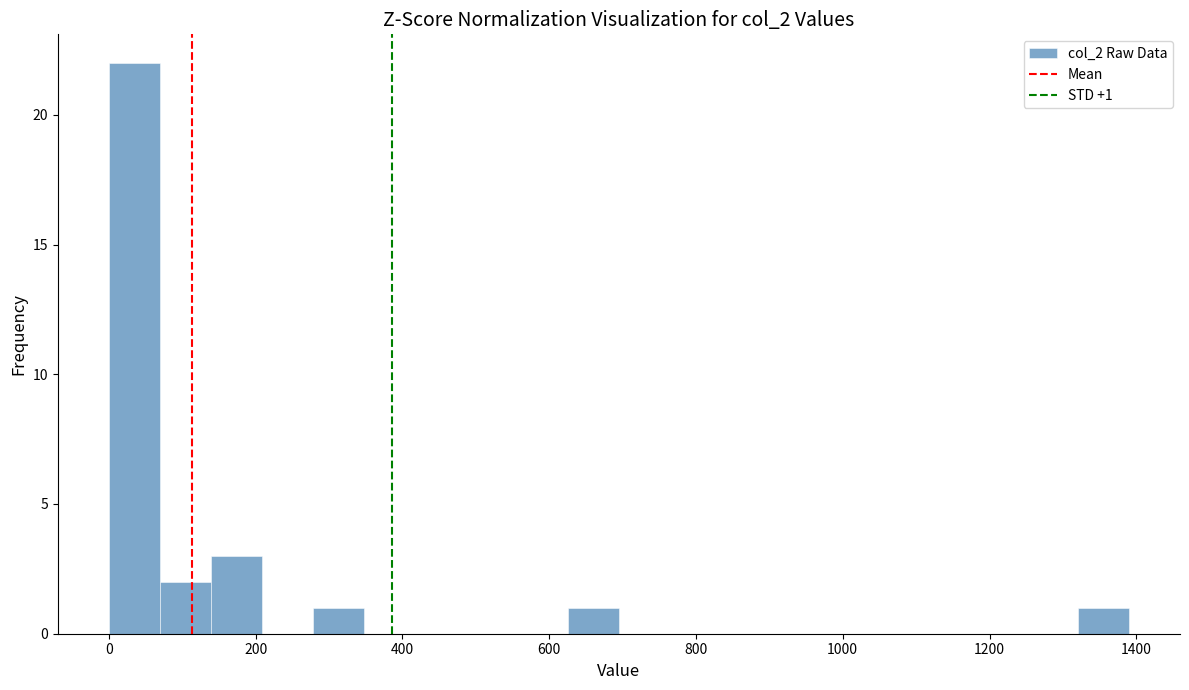

Around what value on the x-axis is the tallest bar? Give the approximate position of its centre, as read against the axis.

40